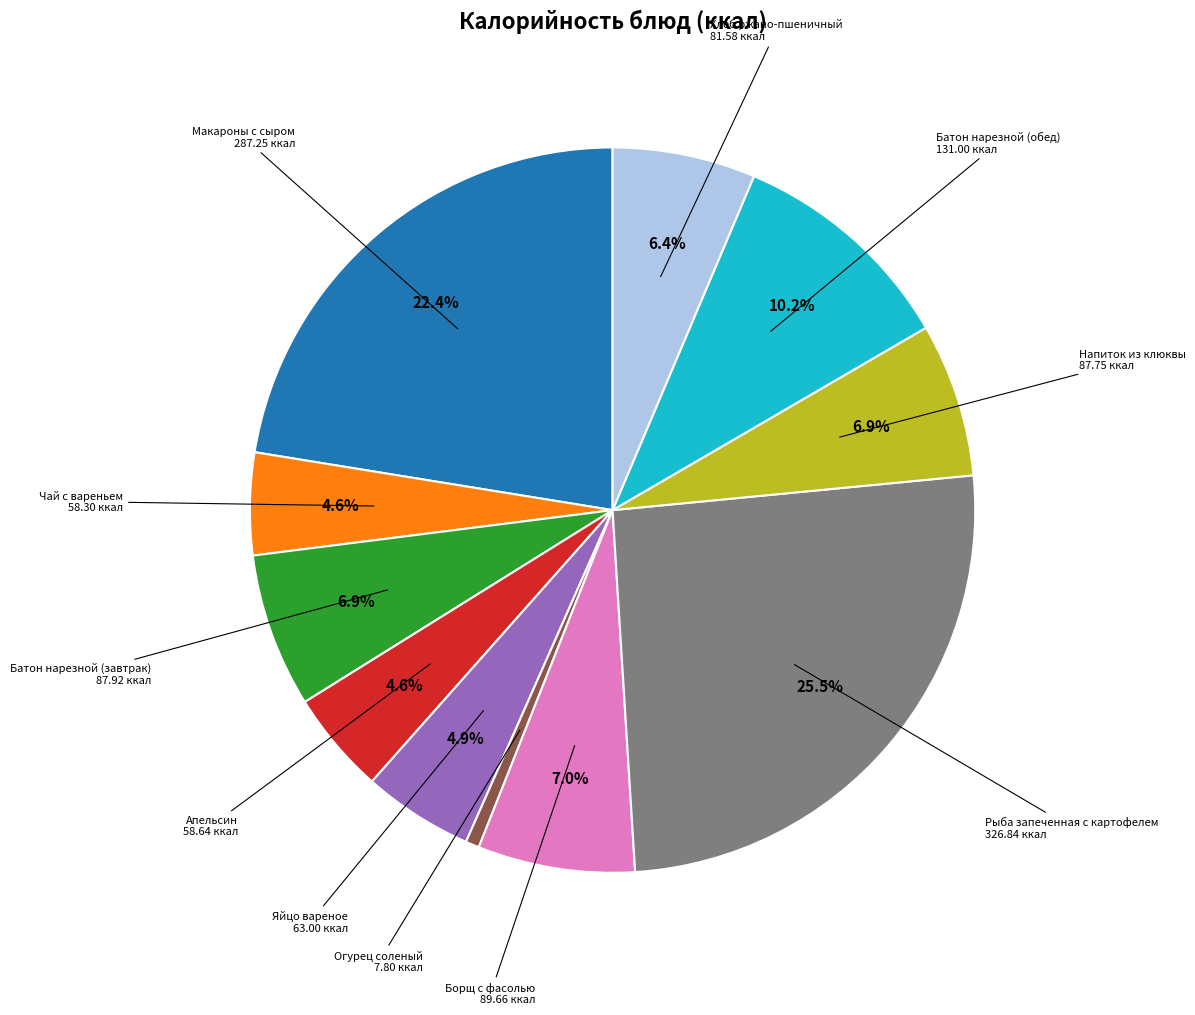

Count the number of slices in the pie.

11